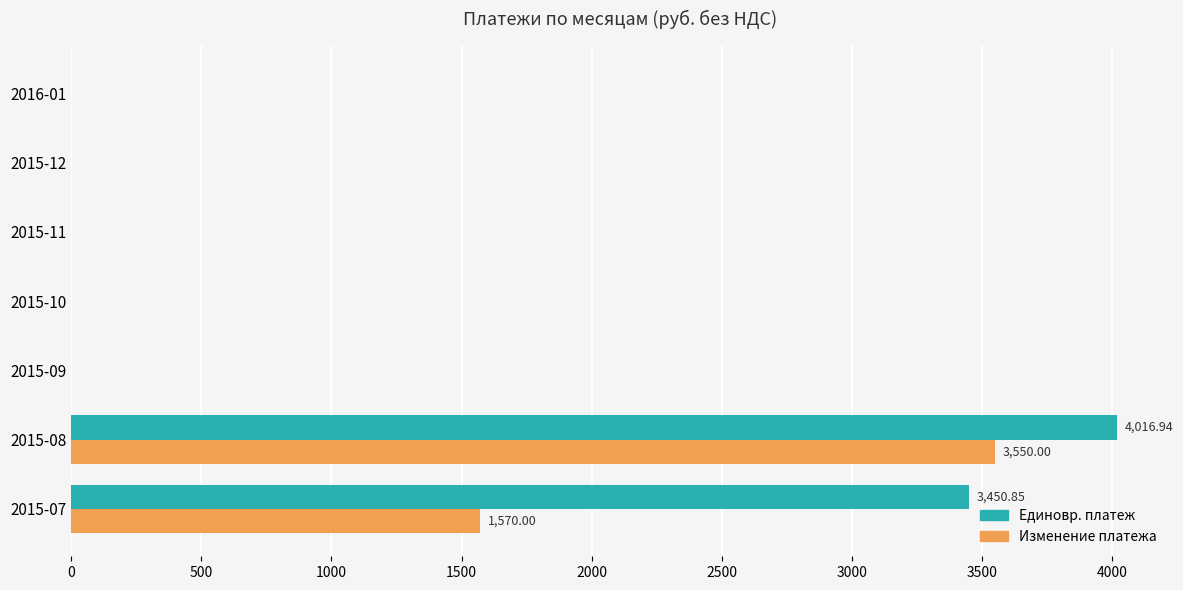

What are all the series names shown in the legend?

Единовр. платеж, Изменение платежа